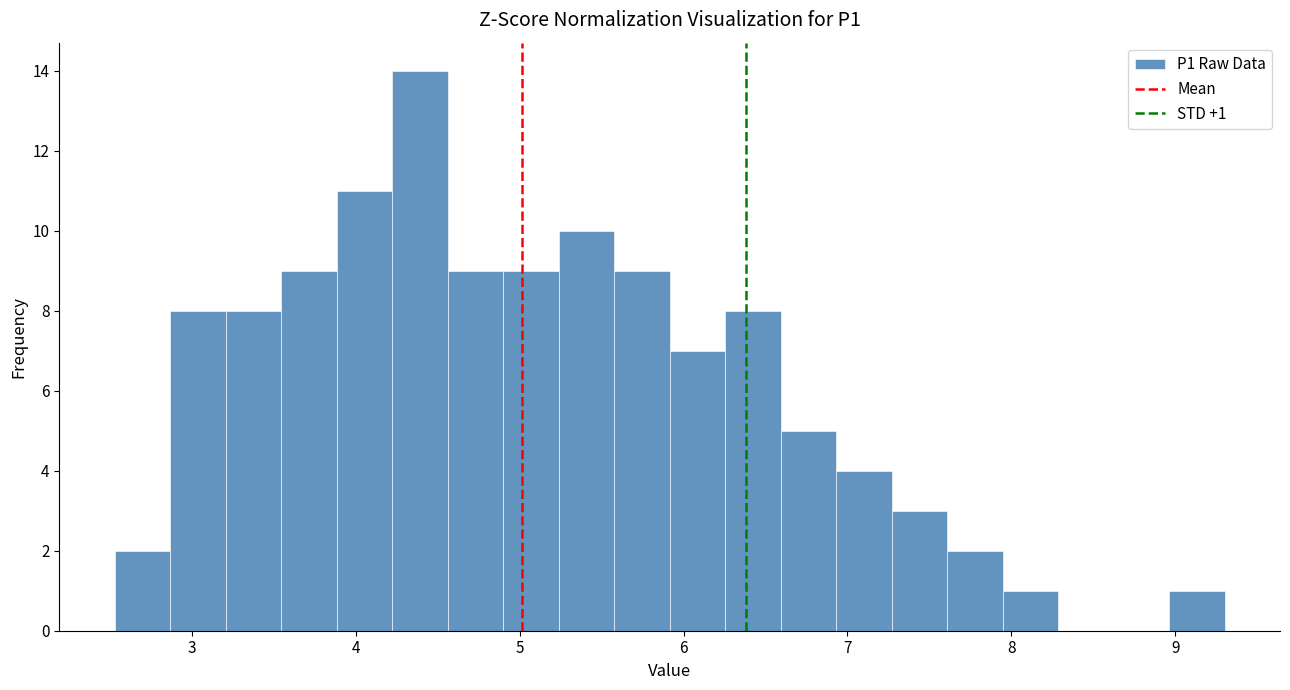

Read against the x-axis, roughly where is the centre of the tallest bar?

4.4